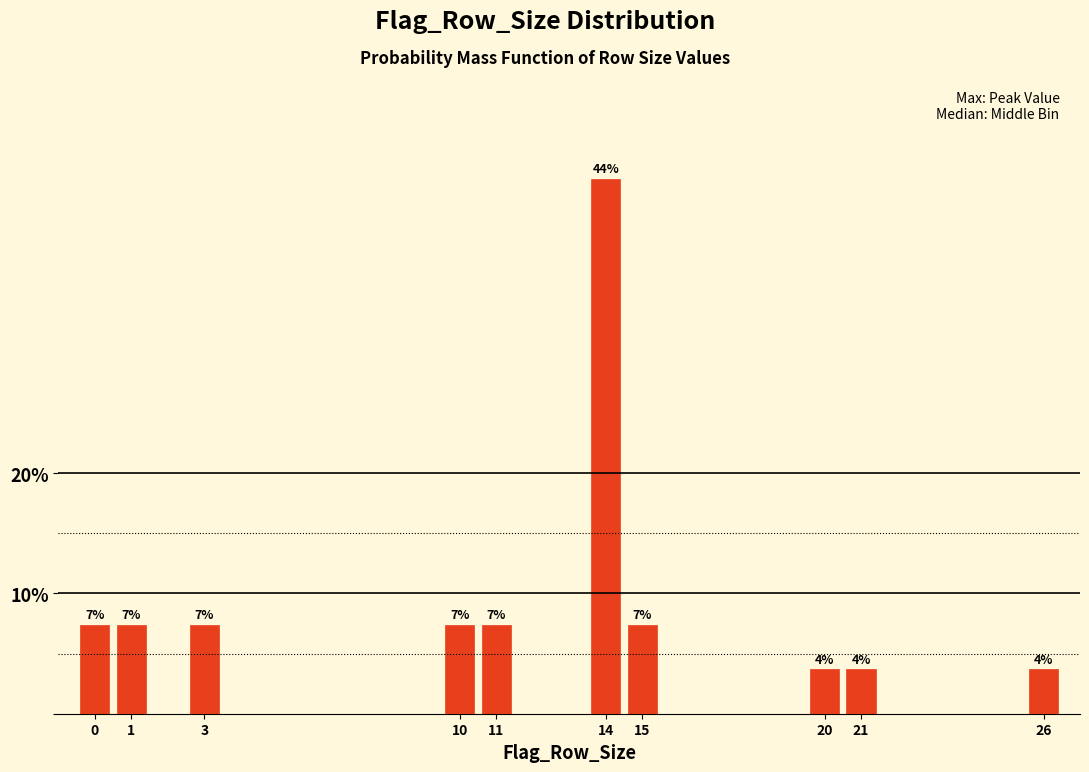

Does the chart contain any negative values?

No